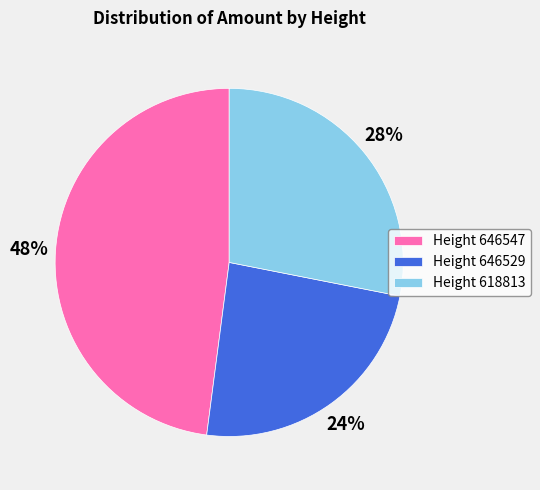

How many segments does this pie chart have?

3